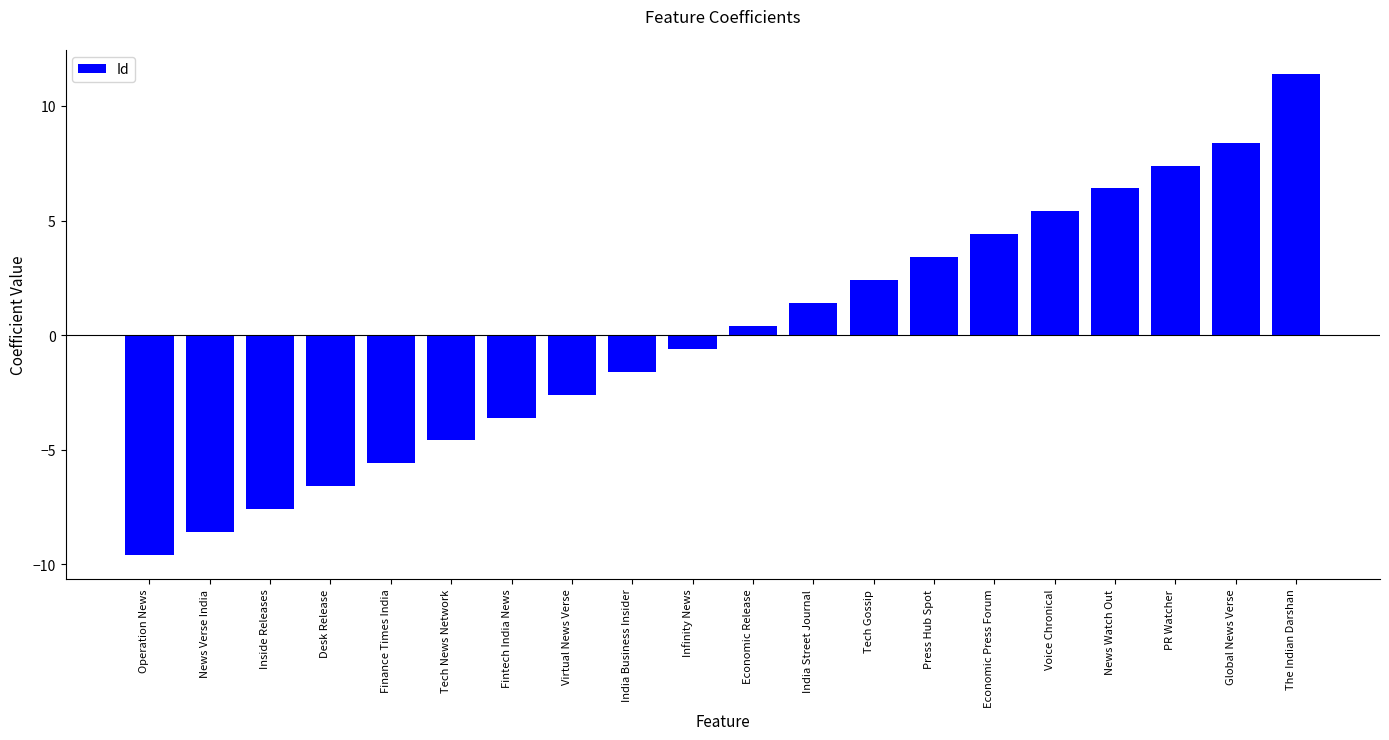

What is the change in value from Fintech India News to Infinity News?

+3.0